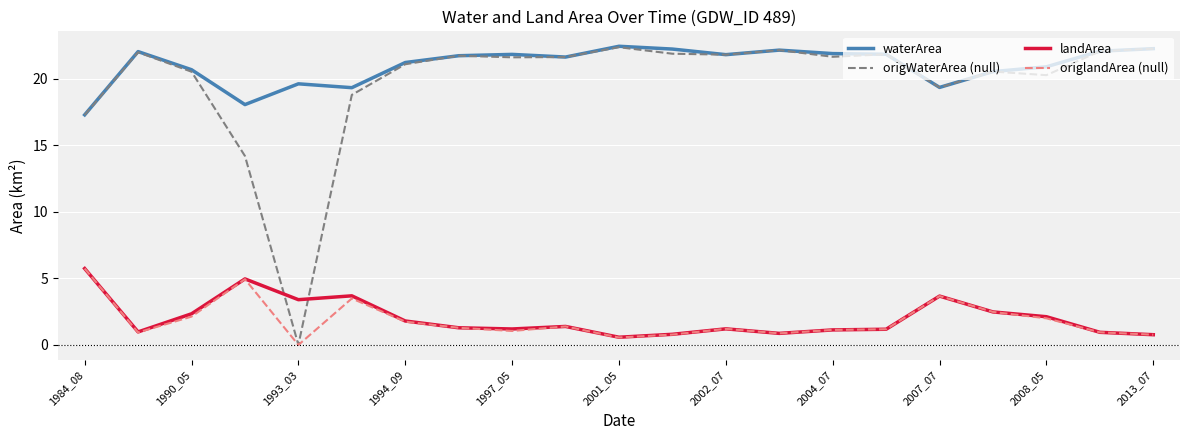

How many times do landArea and origWaterArea (null) cross each other?

2